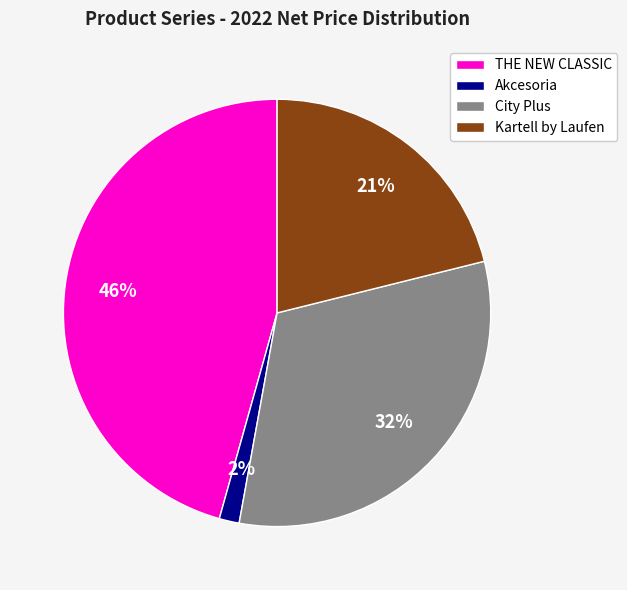

What is the largest slice in the pie chart?

THE NEW CLASSIC